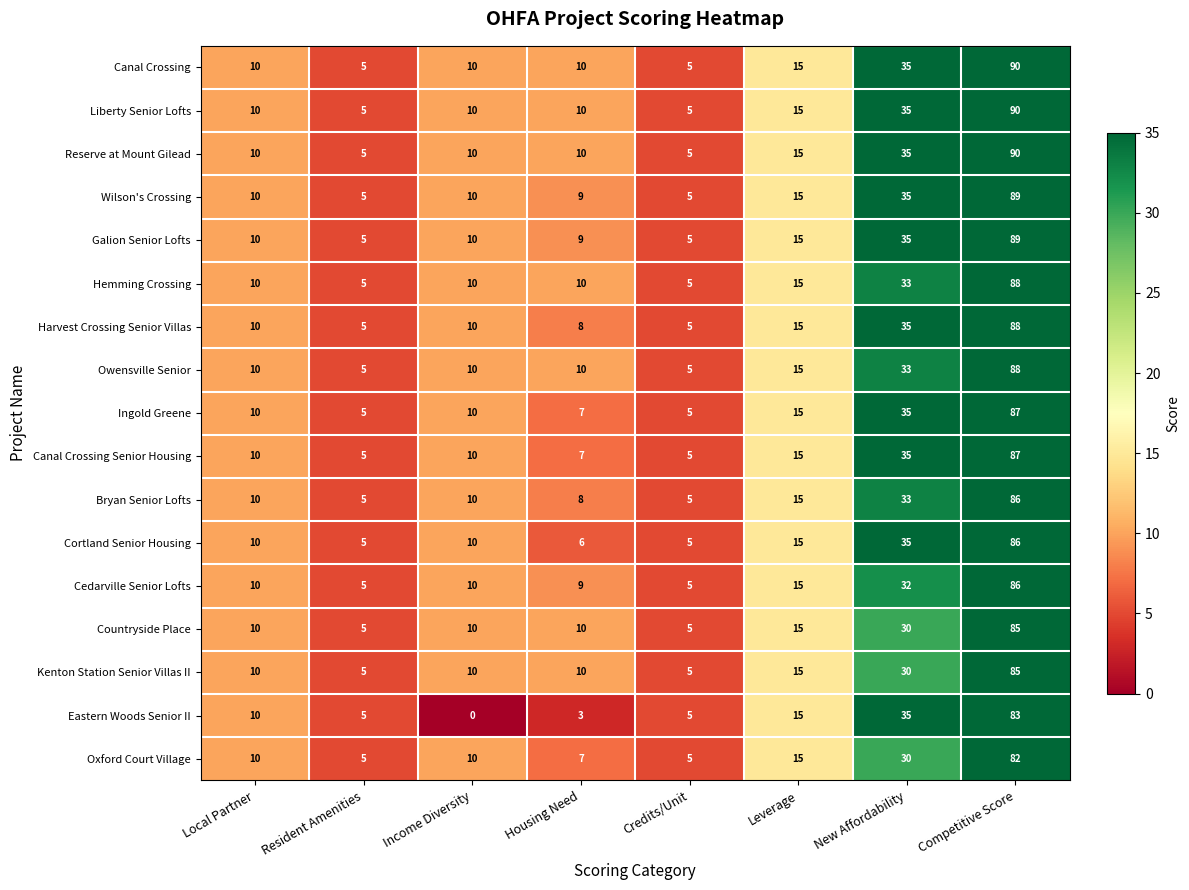

What is the difference between the maximum and minimum values in the Canal Crossing series?

85